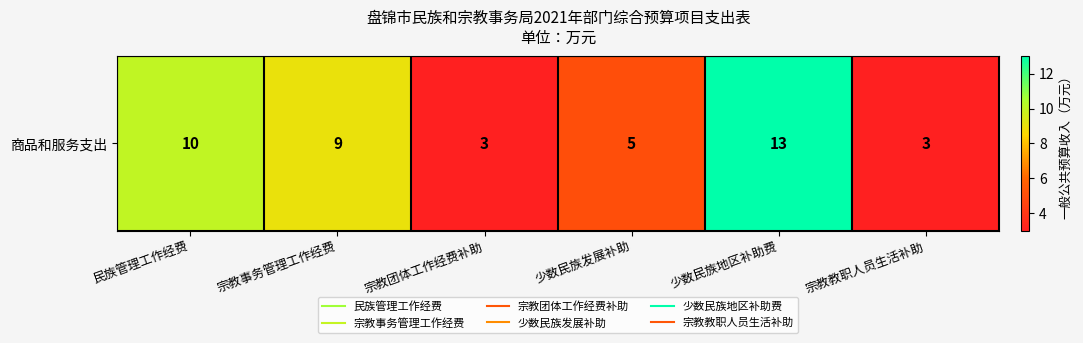

What is the maximum value shown in the chart?

13